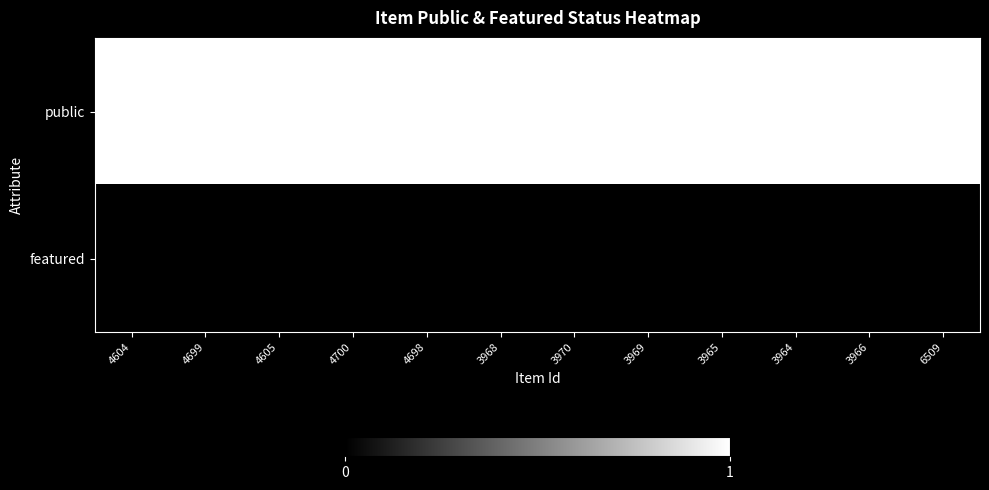

What is the total value across all series at 3968?

1